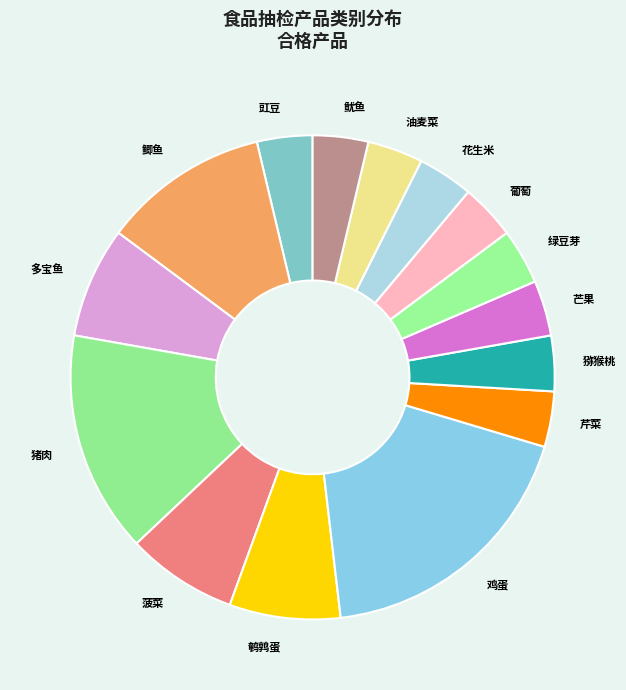

Is 菠菜 the majority of the pie?

No